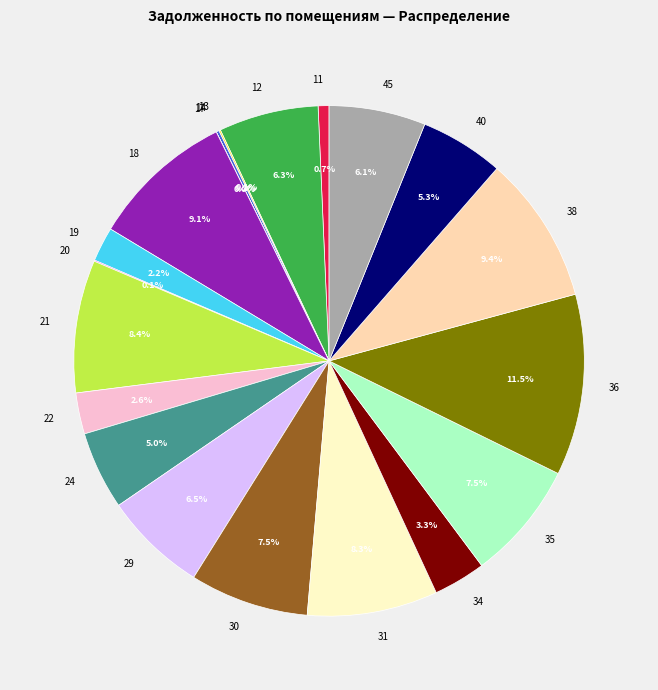

Which has a higher value, 45 or 38?

38